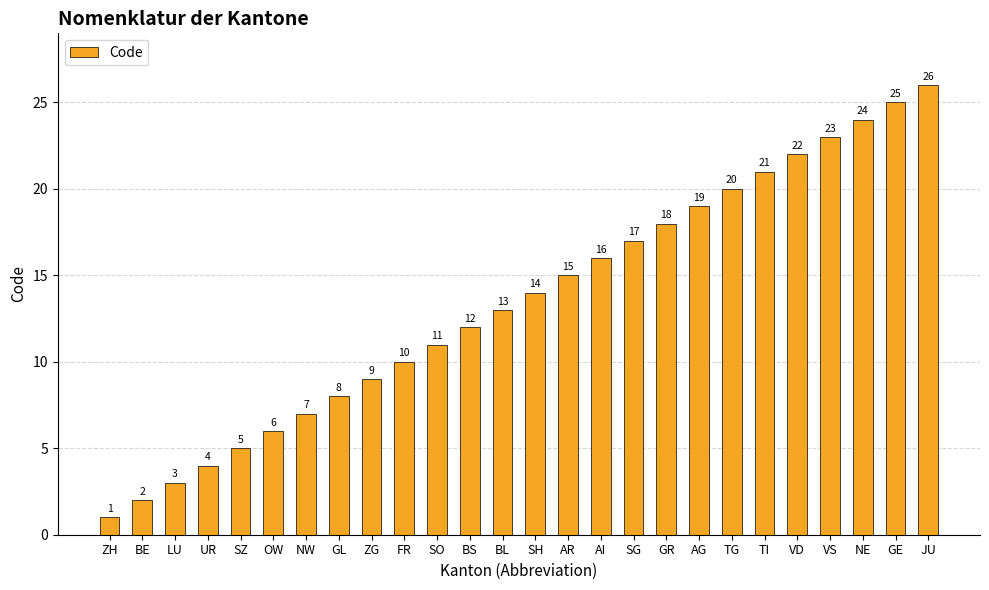

Does the chart contain any negative values?

No